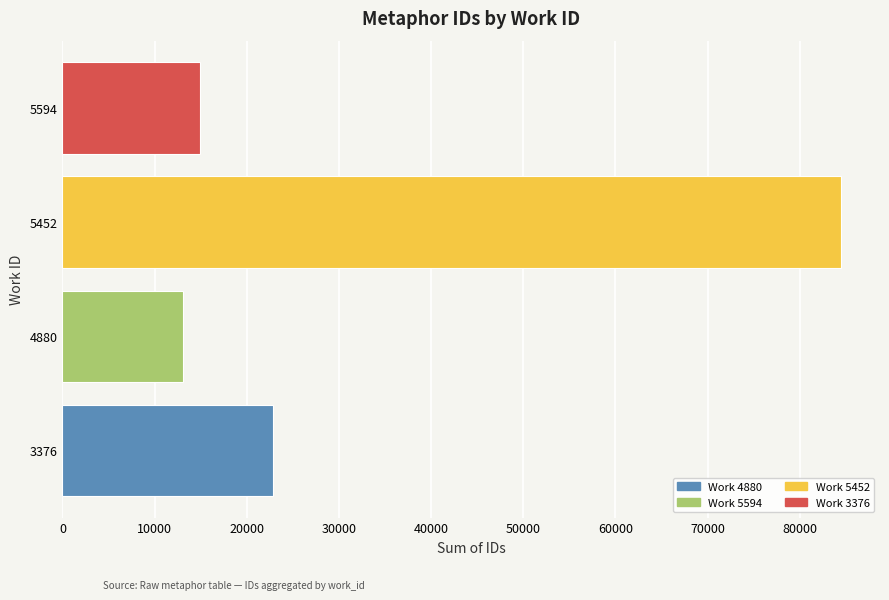

Where is the data nearest to the value 48784?

3376